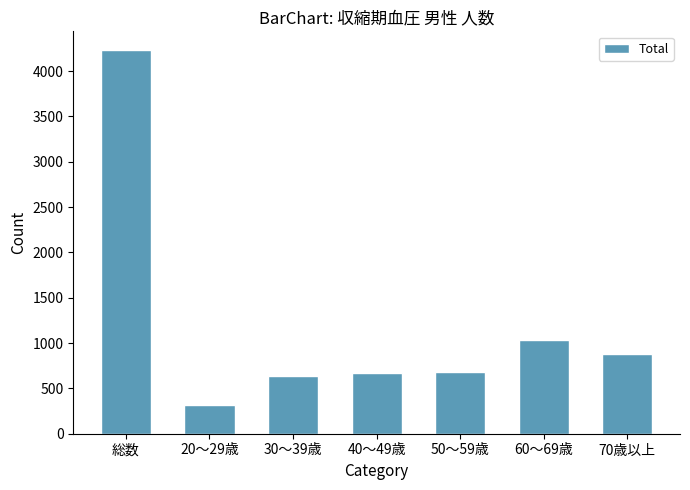

What is the difference between the maximum and minimum values?

3913